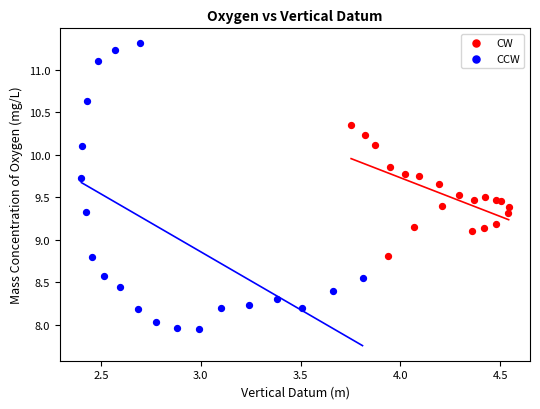

Which series contains the lowest Y value?

CCW